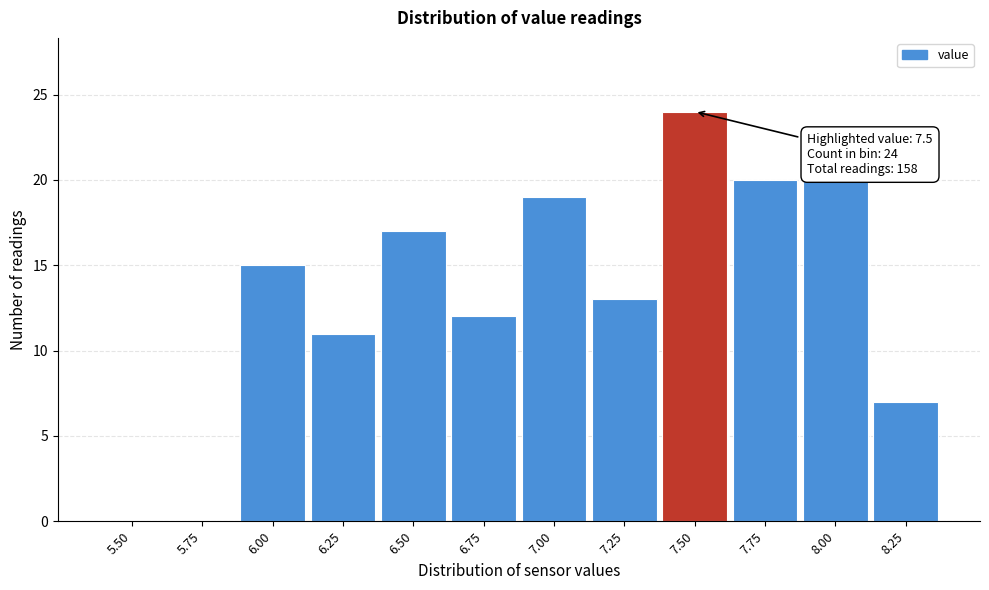

Reading left to right, transcribe all the data shown in this chart.

5.50=0	5.75=0	6.00=15	6.25=11	6.50=17	6.75=12	7.00=19	7.25=13	7.50=24	7.75=20	8.00=20	8.25=7